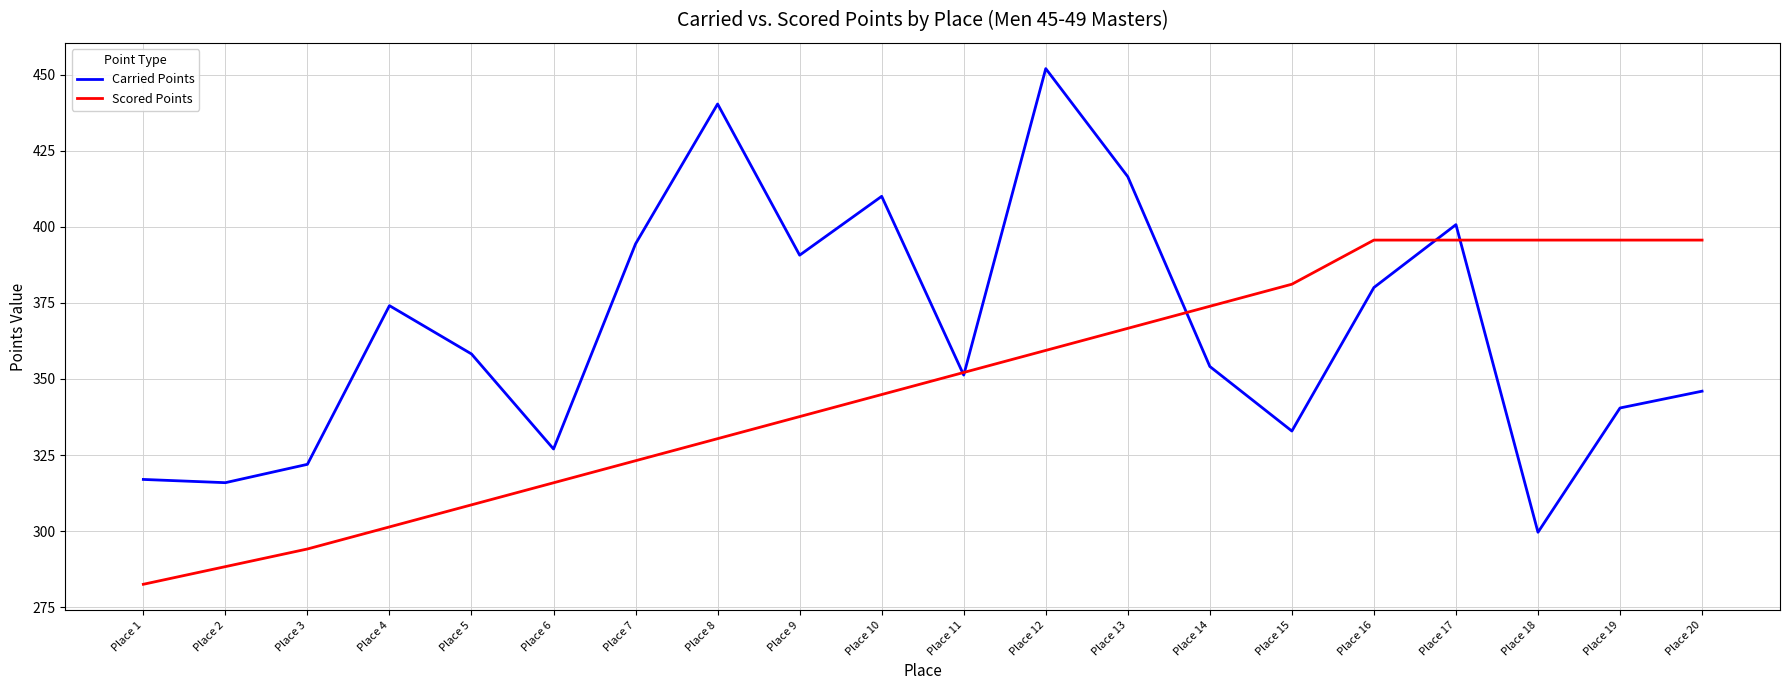

How many values in the Scored Points series are below 352?

10